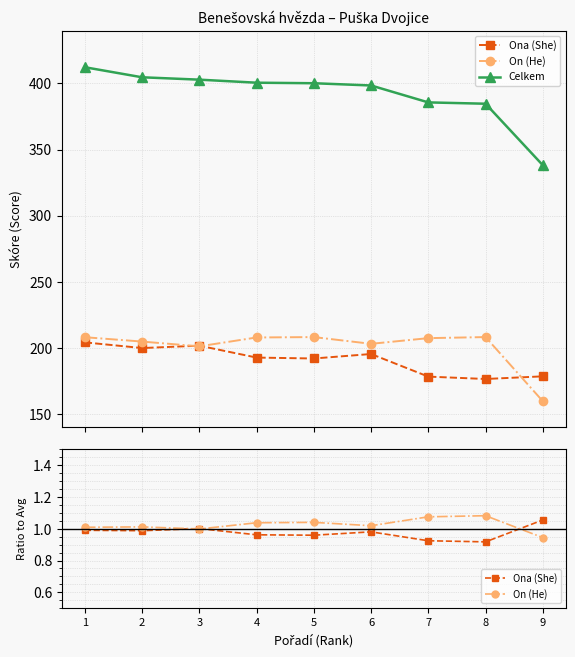

At which category is the sum across all series the highest?

1